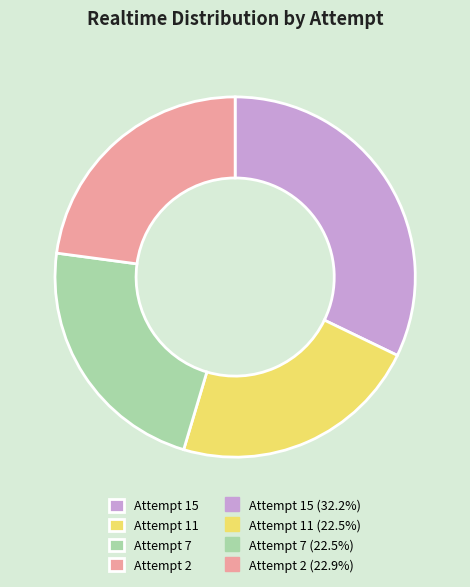

Is there a majority slice in this chart?

No